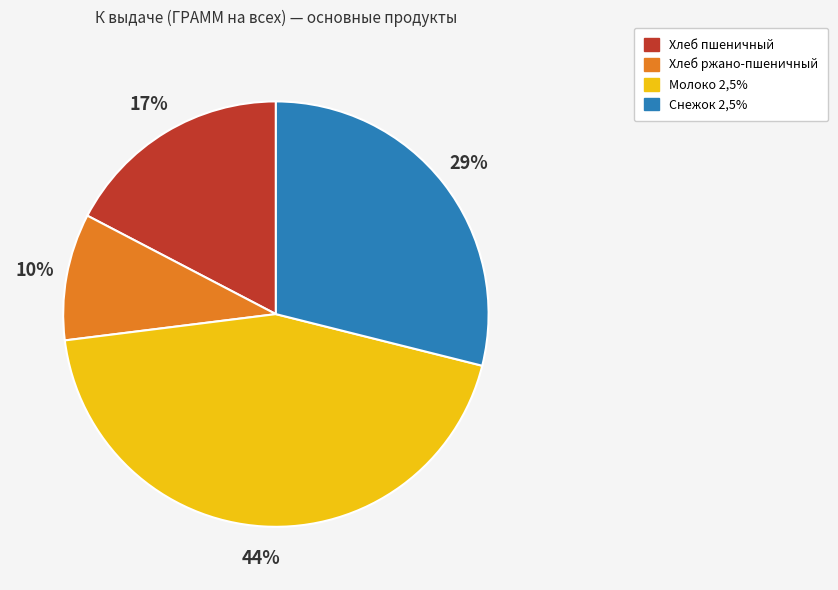

Is it true that Снежок 2,5% is 29% of the pie?

True